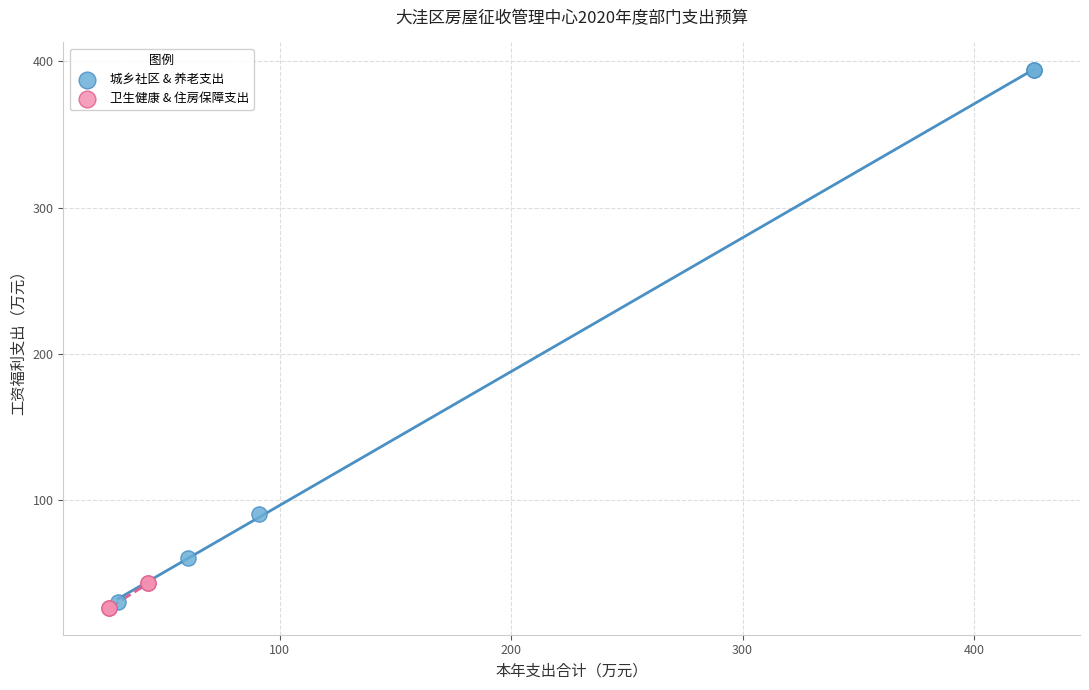

Which series reaches the minimum Y coordinate?

卫生健康 & 住房保障支出